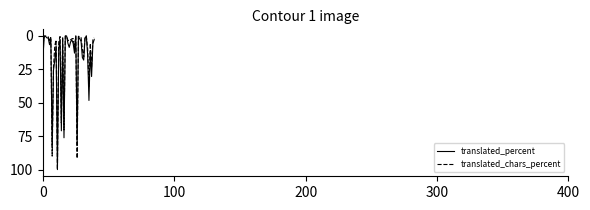

Does the chart have visible grid lines?

No